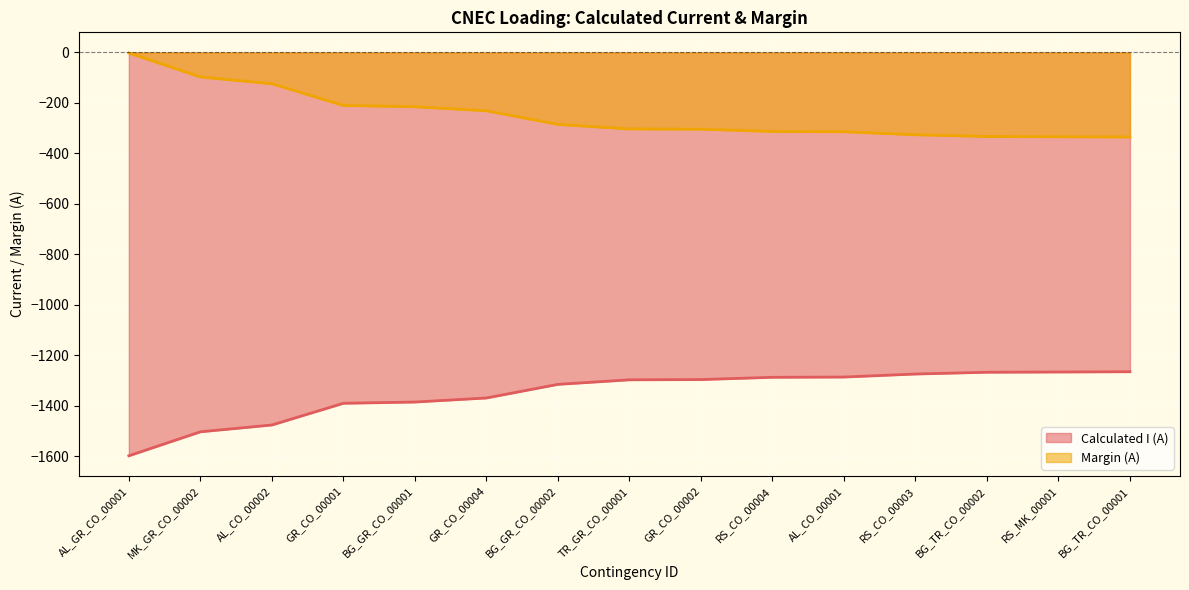

What value does the Margin (A) series have at AL_CO_00001?

-314